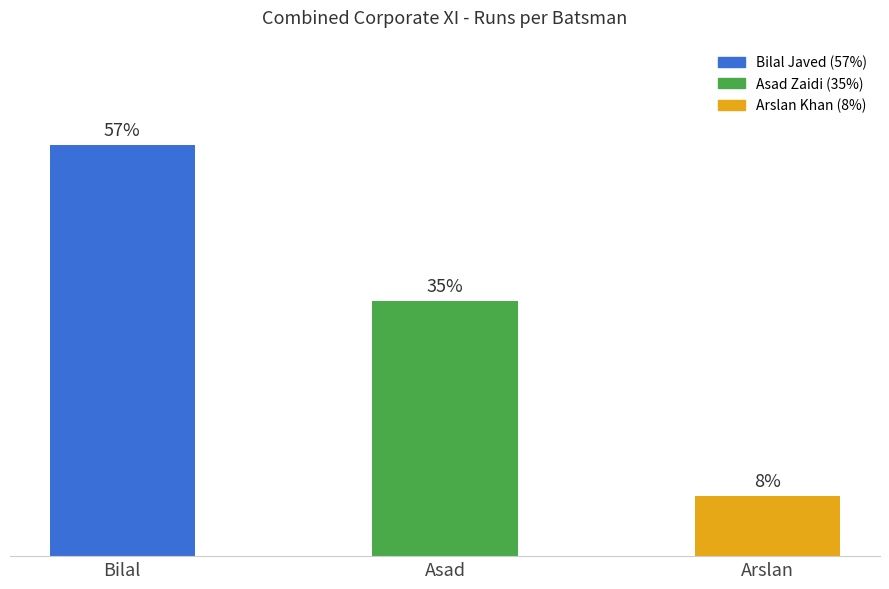

Does the chart contain any negative values?

No